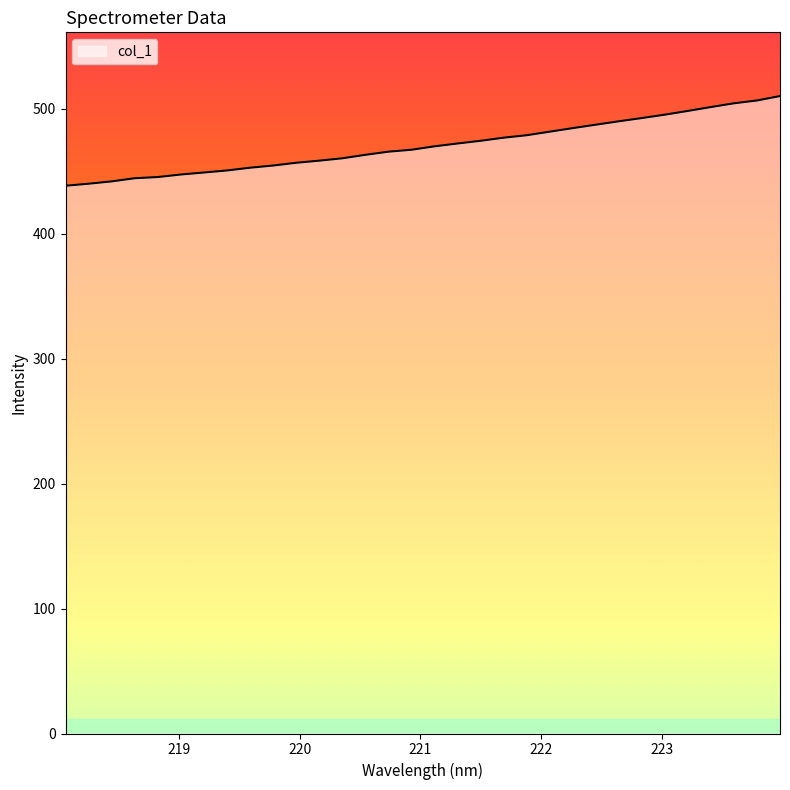

What is the minimum value shown in the chart?

438.4